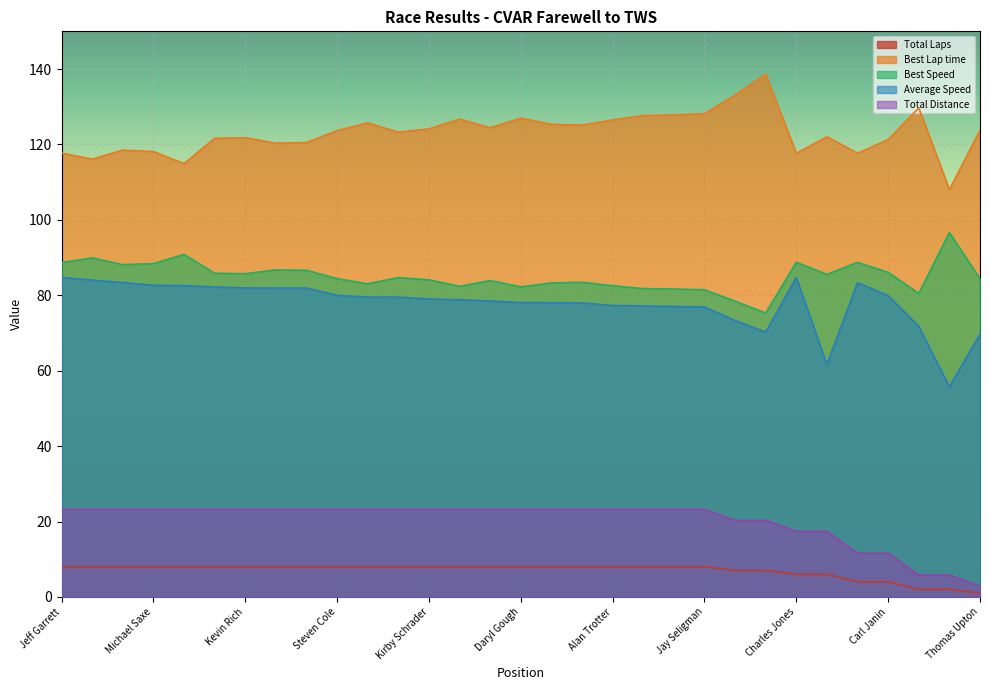

What is the value of the Average Speed point at the 31st from the left?

69.7